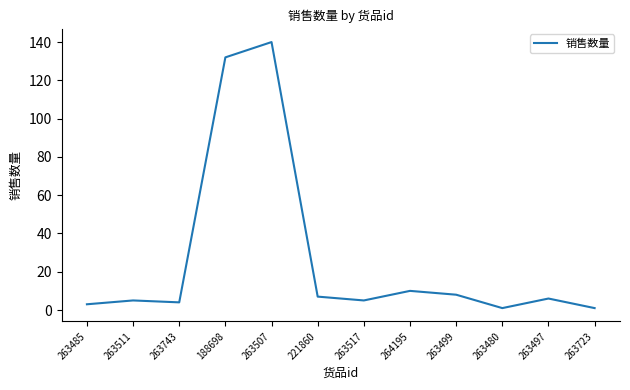

Between 263511 and 188698, which is larger?

188698